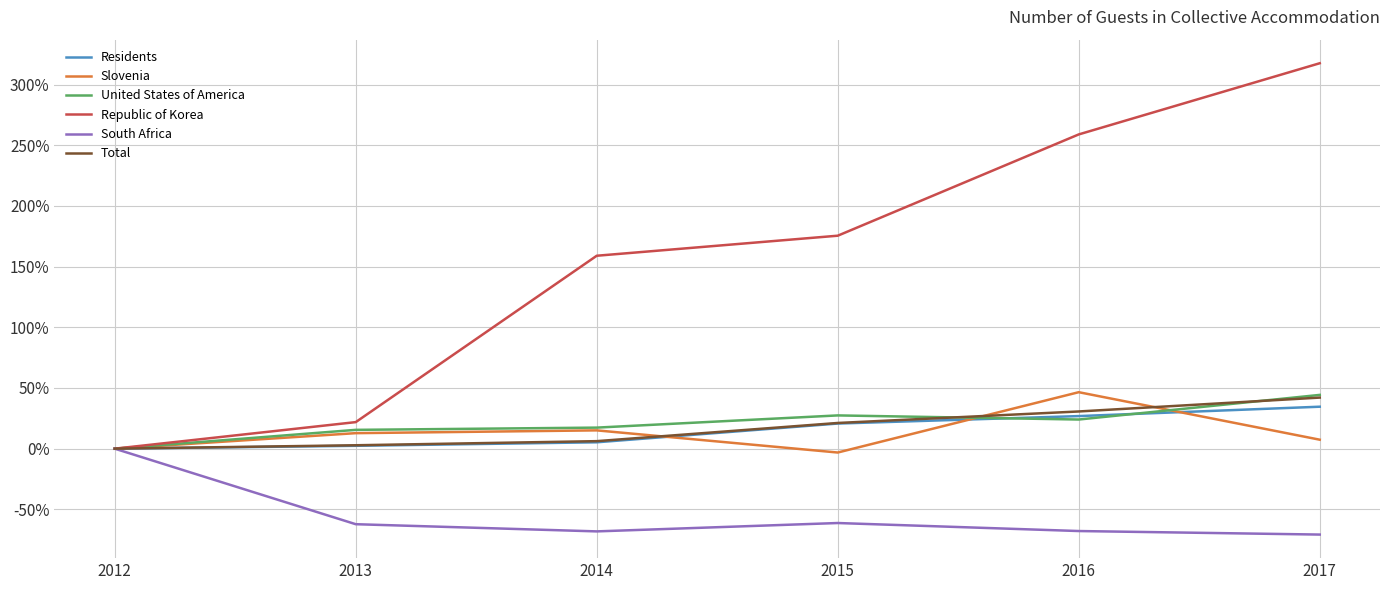

How many lines are shown in the chart?

6